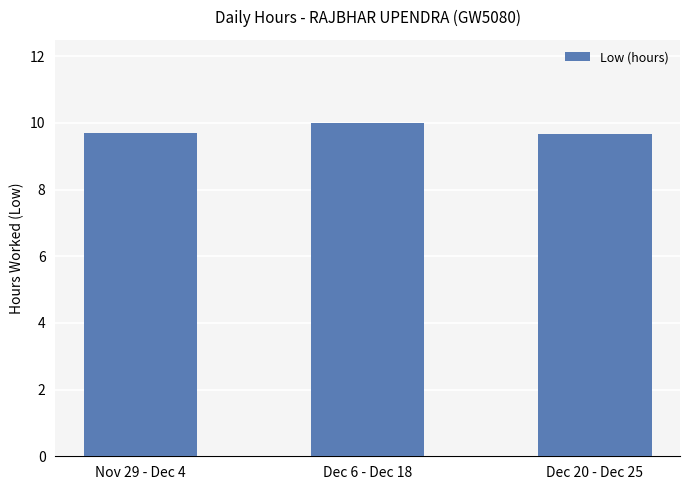

What is the greatest value displayed?

10.0